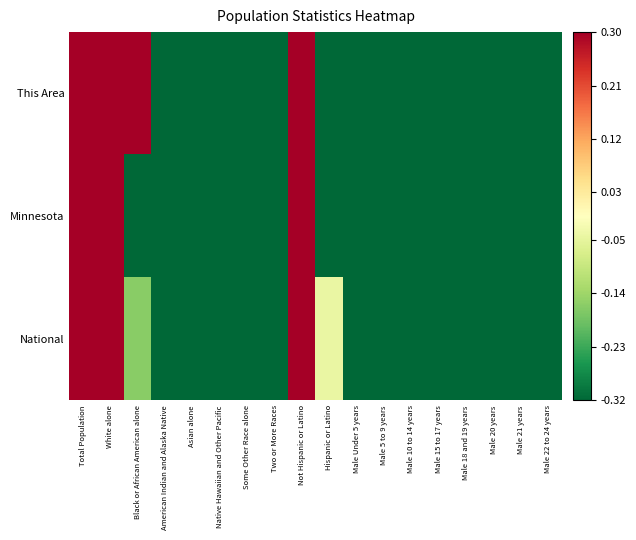

What is the greatest value displayed?

3.6